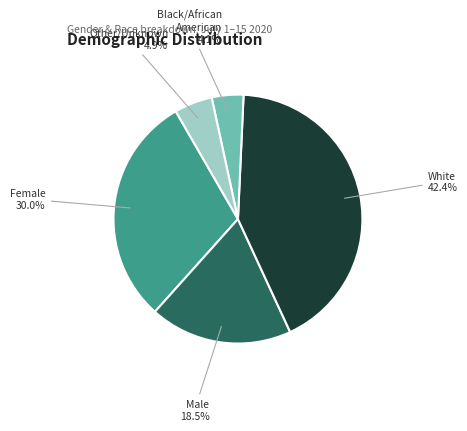

How many slices are in this pie chart?

5